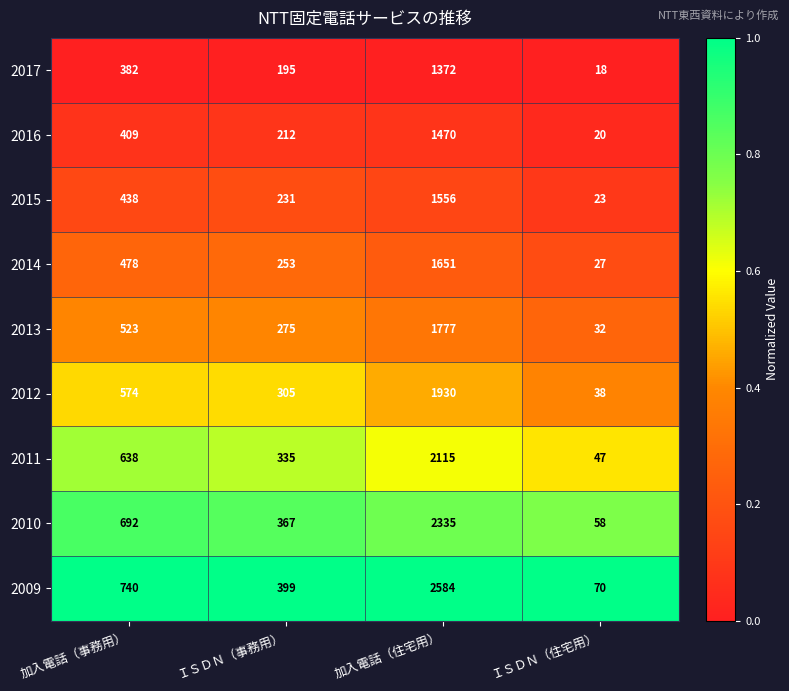

What is the total value across all series at 加入電話（事務用）?

4874